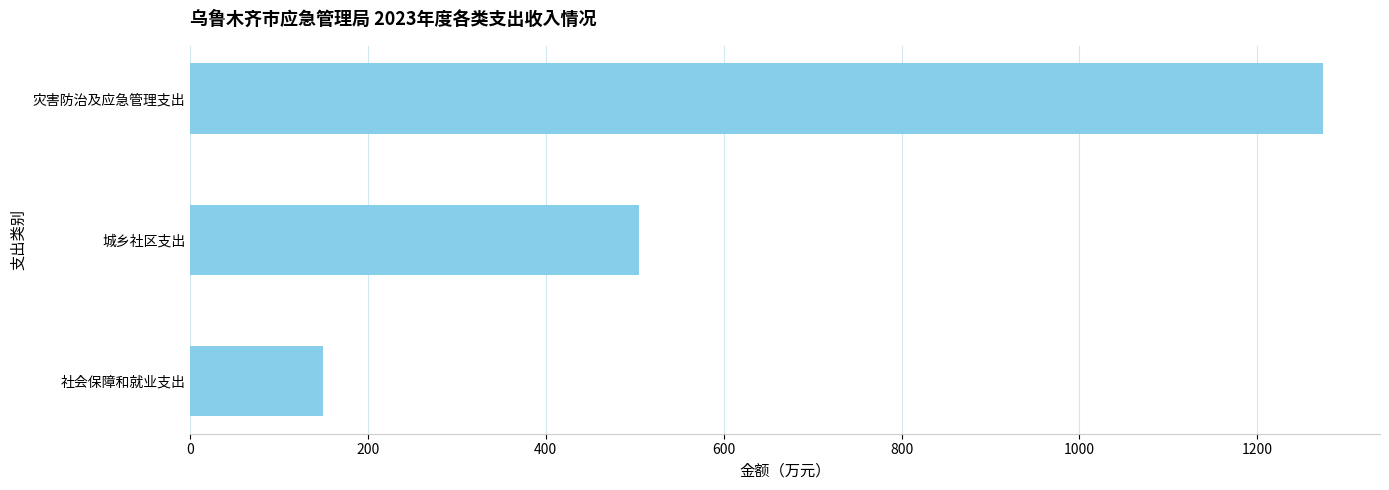

At which label is the value closest to 711?

城乡社区支出